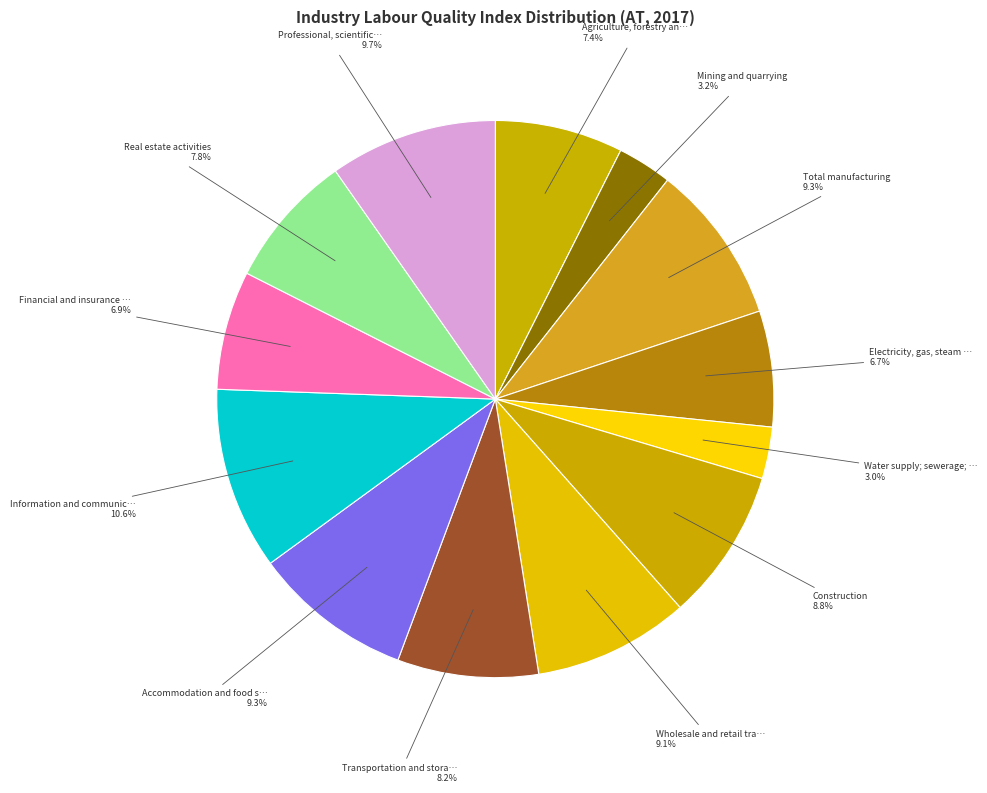

Does any single category account for the majority?

No